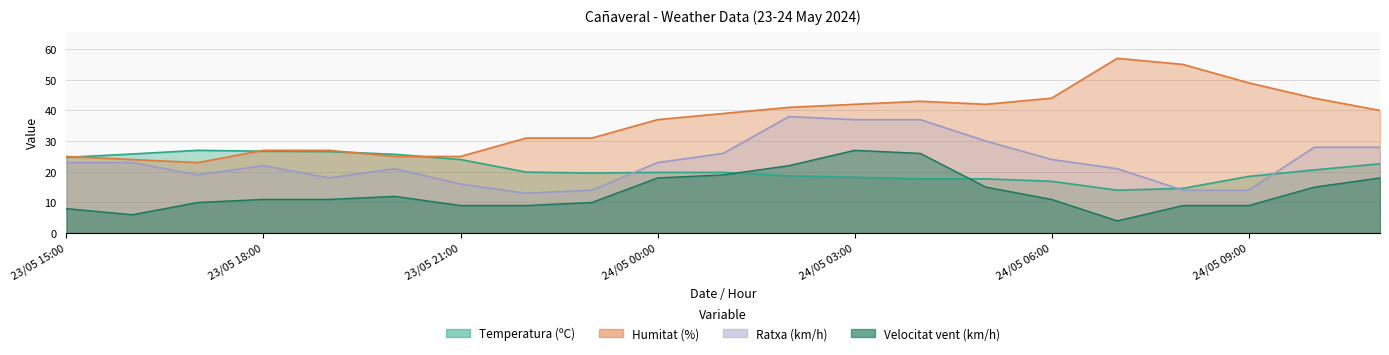

True or false: Ratxa (km/h) and Velocitat del vent (km/h) cross at least once.

False